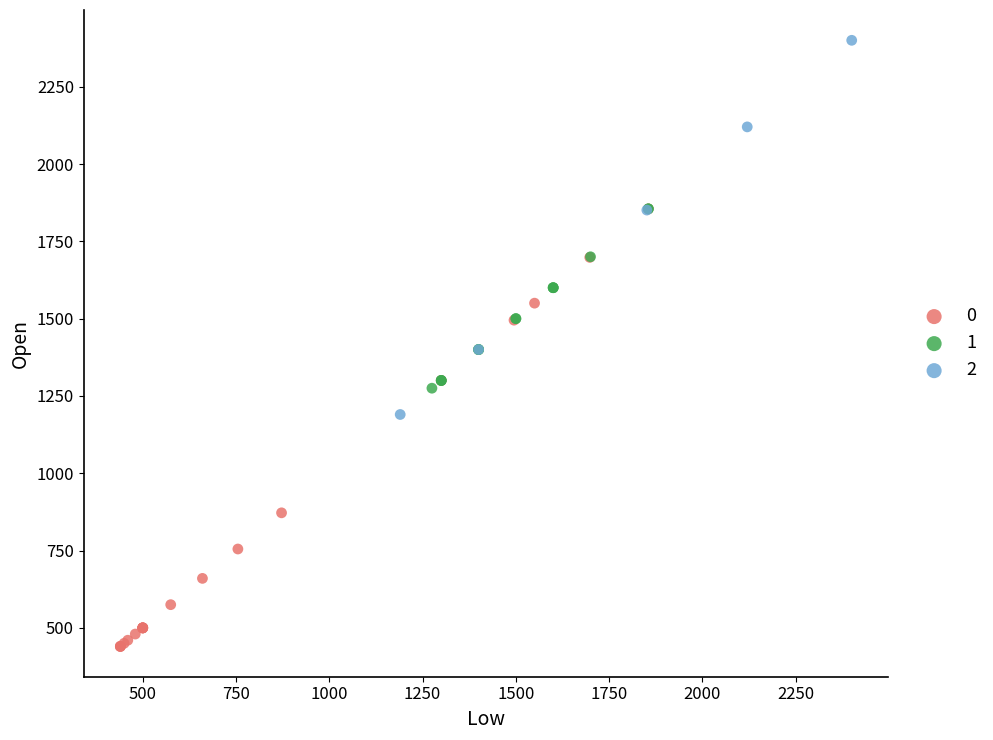

What are all the series names shown in the legend?

0, 1, 2